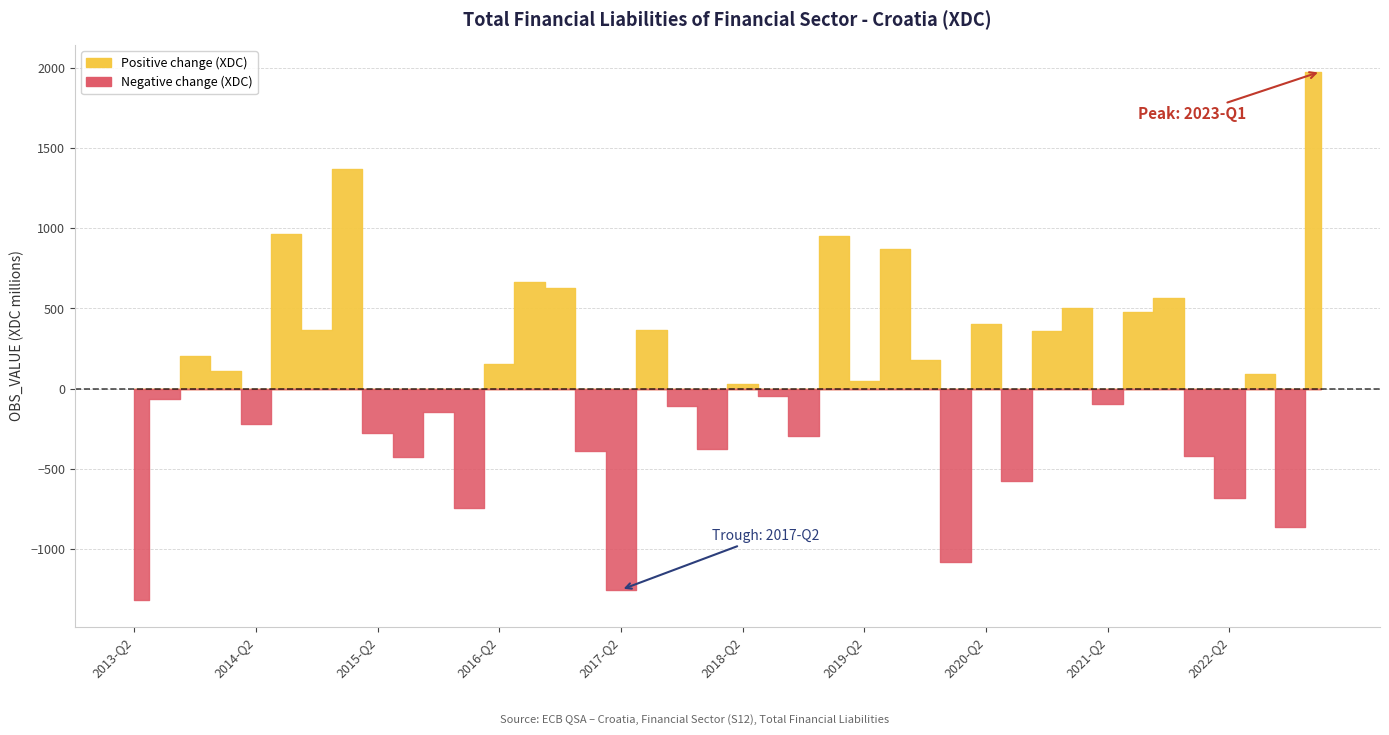

What is the change in value from 2014-Q4 to 2023-Q1?

+1608.7